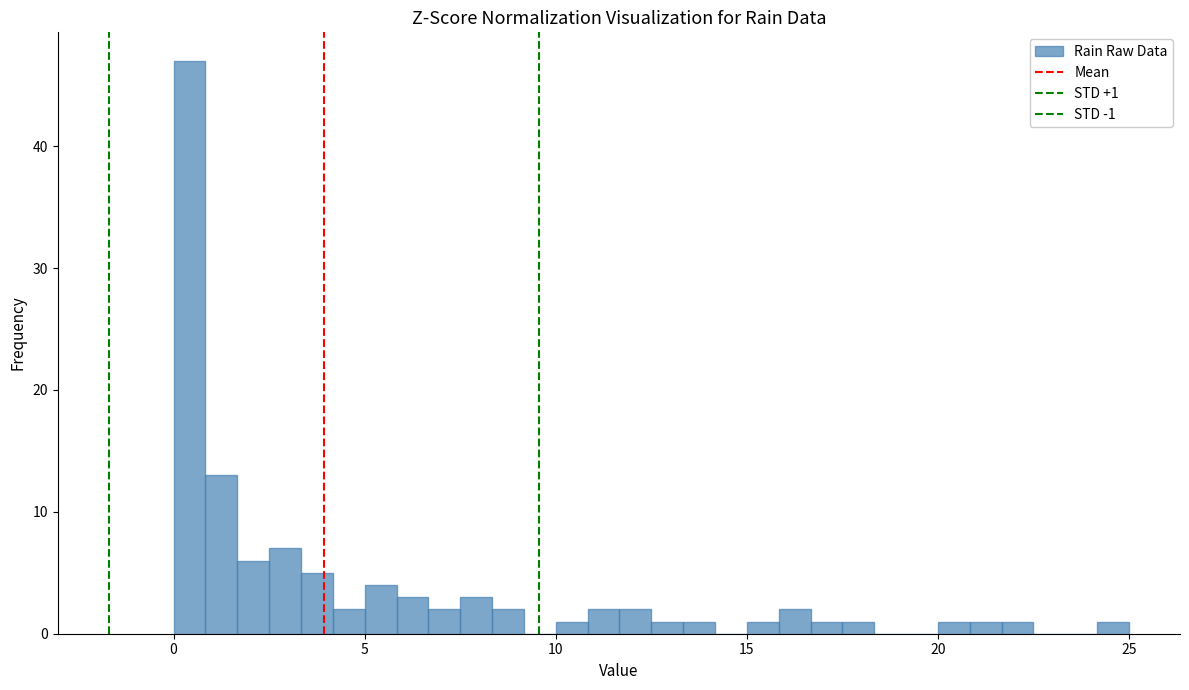

Around what value on the x-axis is the tallest bar? Give the approximate position of its centre, as read against the axis.

0.5